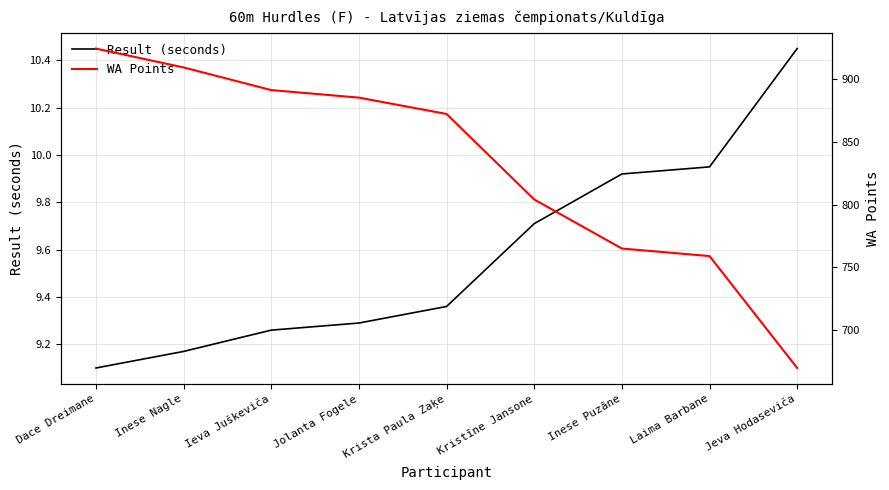

What is the difference between the maximum and minimum values in the WA Points series?

254.0